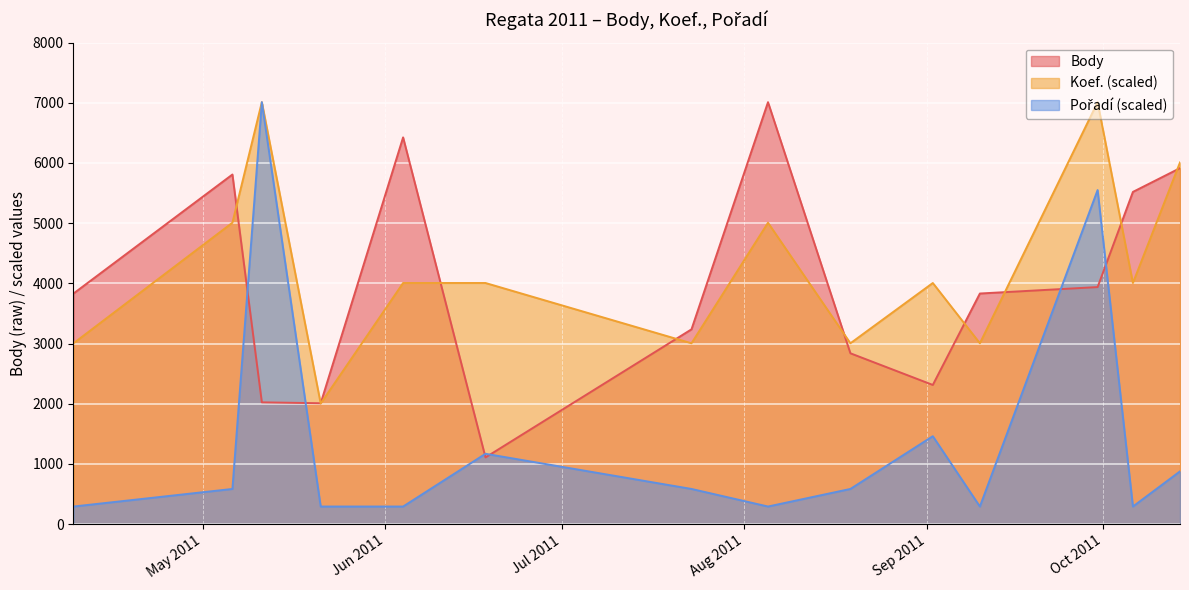

At which category is the sum across all series the highest?

2011-09-30